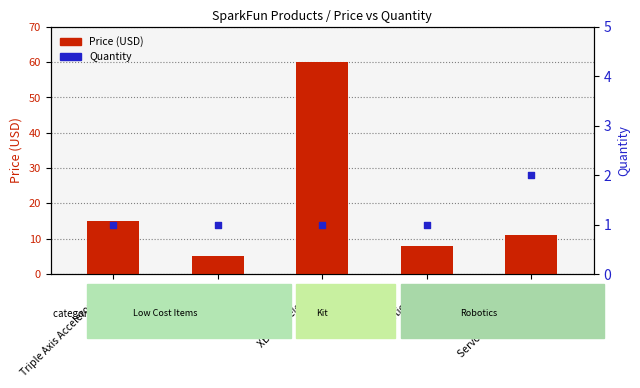

Is the value of Quantity at Robotic Claw greater than the value of Price (USD) at Dual Axis Gyro?

No